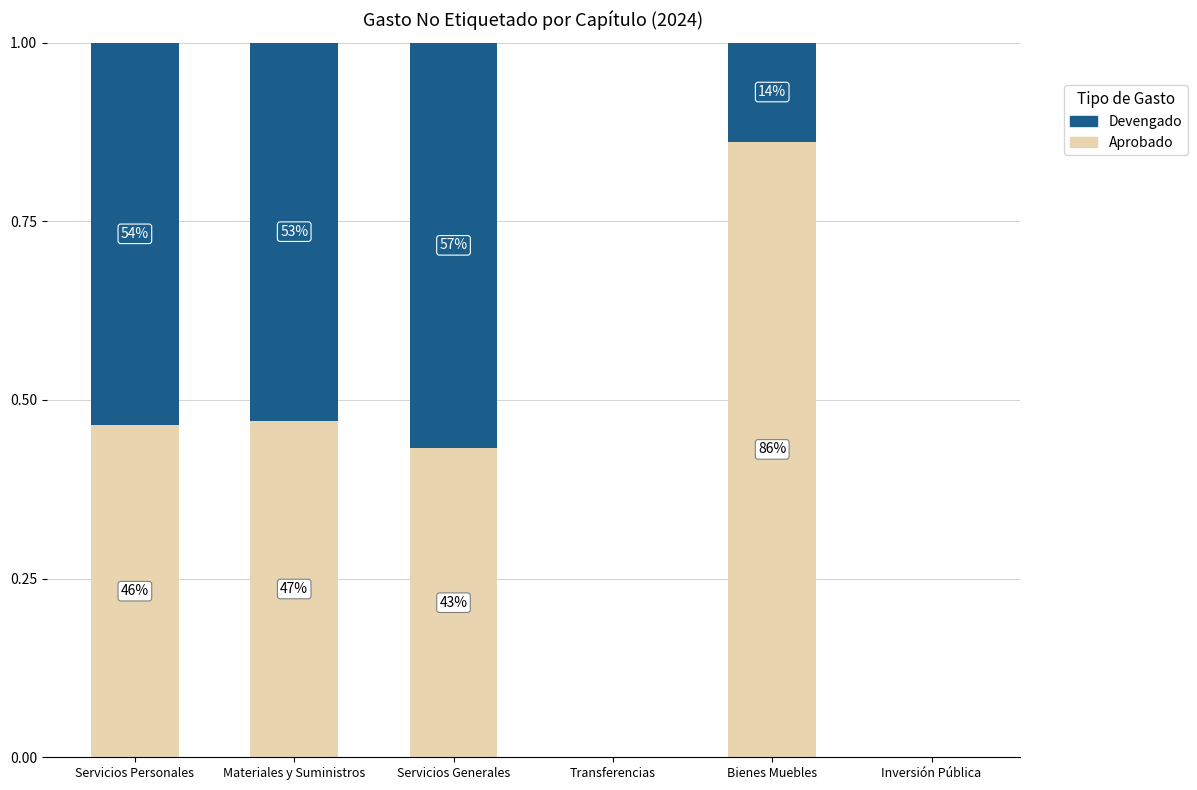

Does the chart contain stacked bars?

Yes